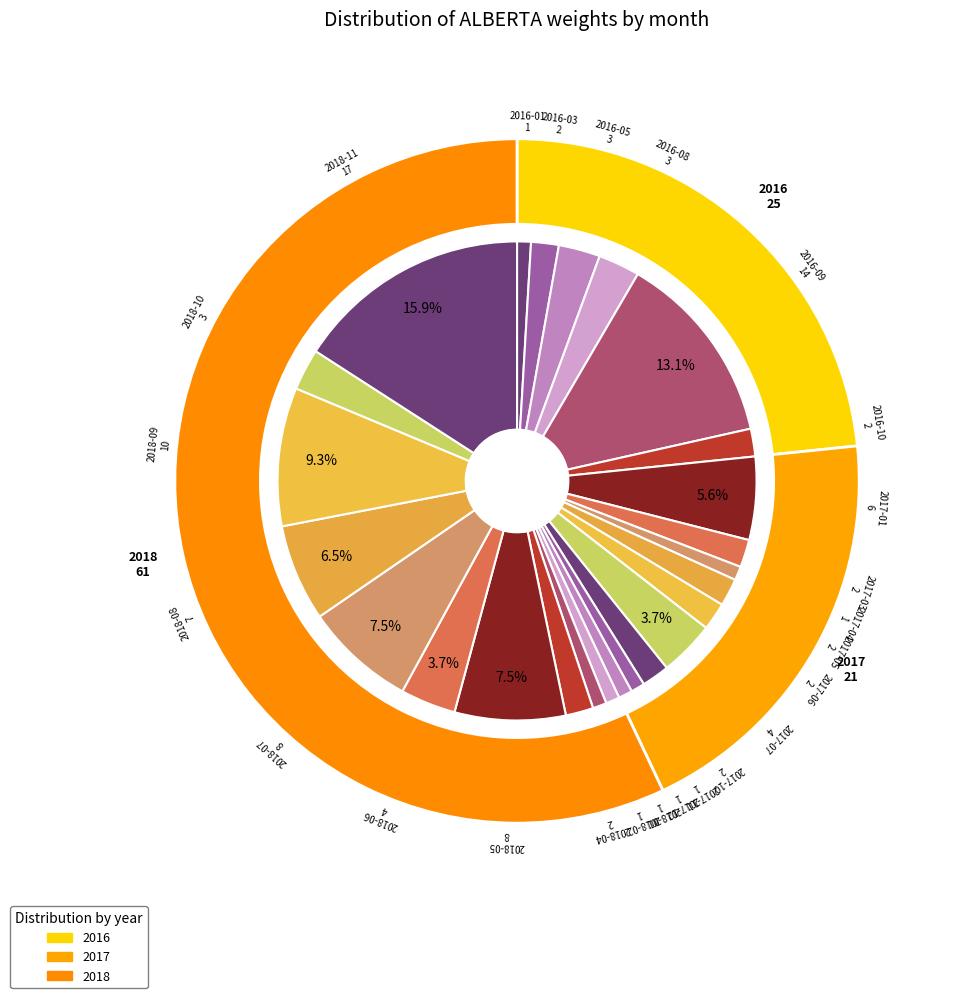

To the nearest percent, what is the combined percentage of 2017-07 and 2017-12?

5%